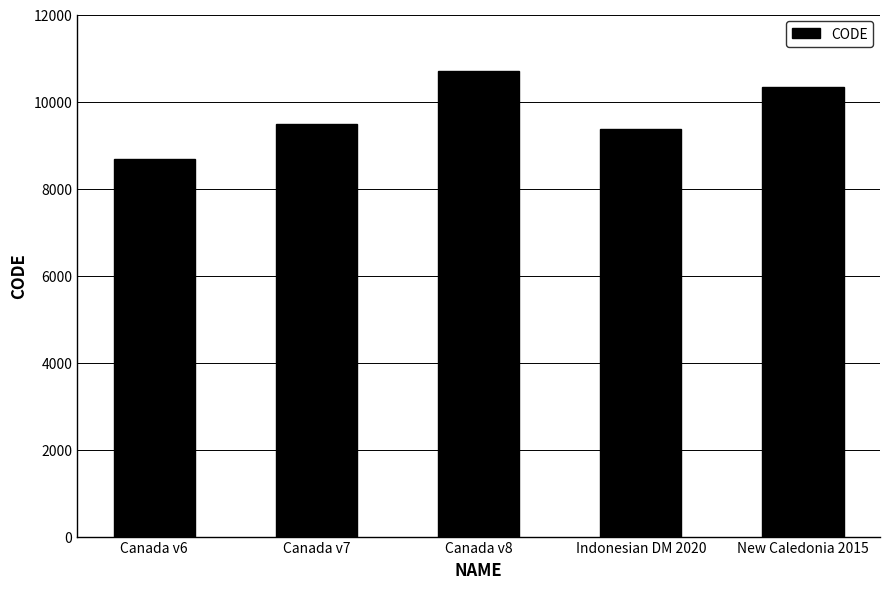

True or false: the data shows 10323 at New Caledonia 2015.

True